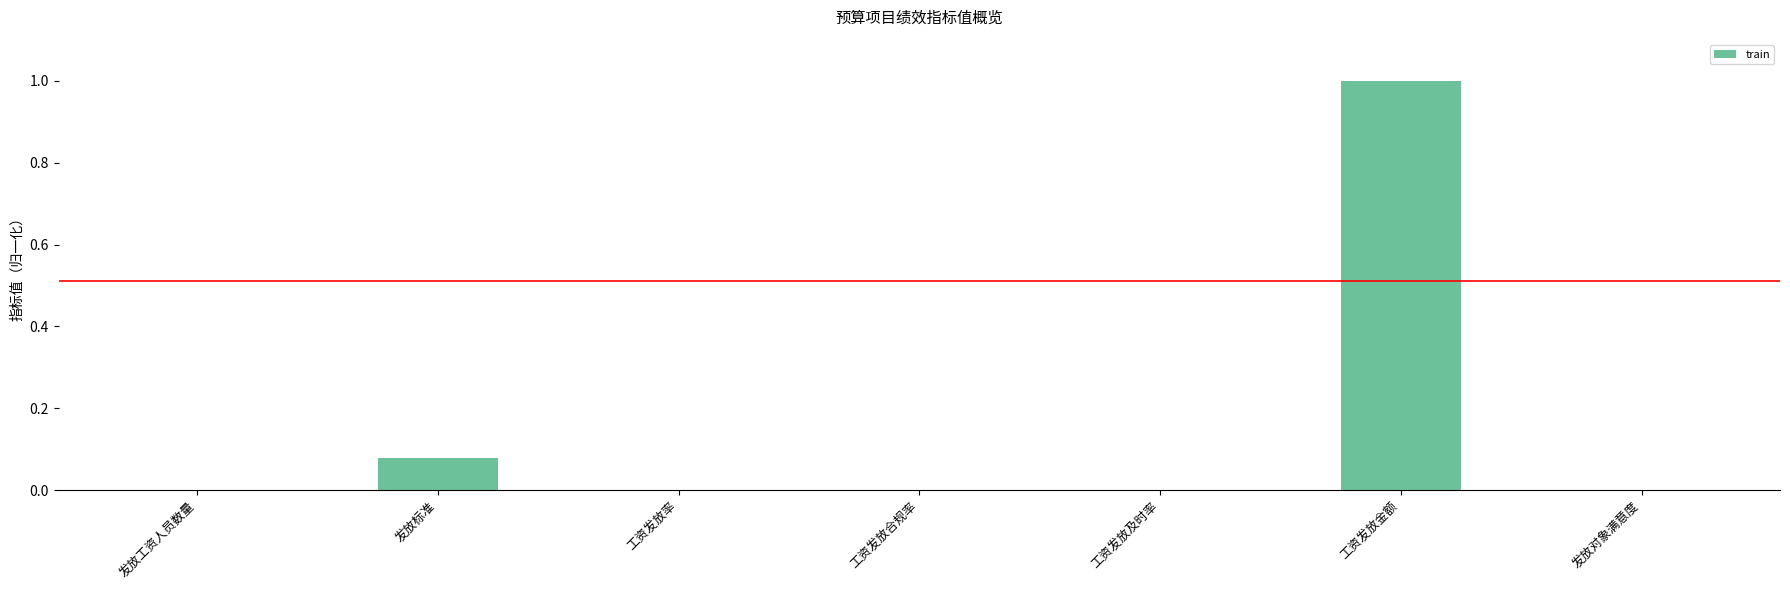

Does the chart contain stacked bars?

No